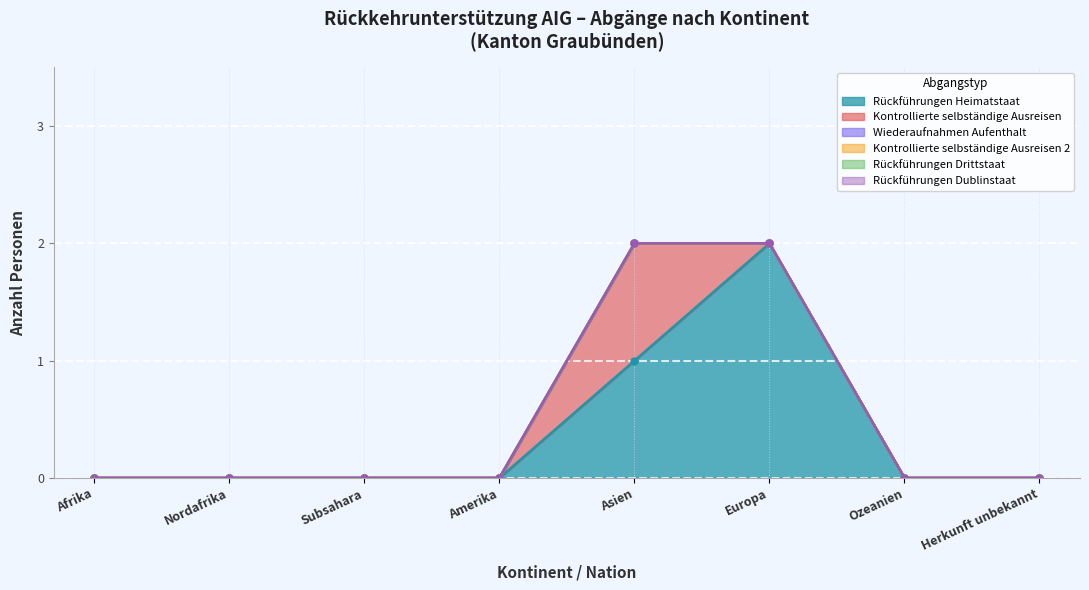

What is the greatest value displayed?

2